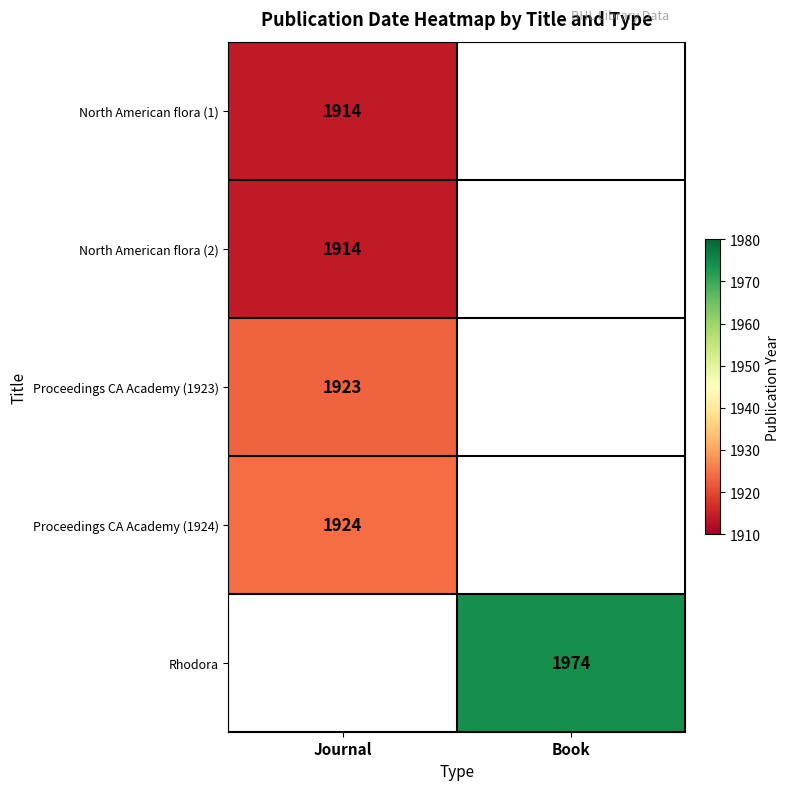

The value of Proceedings CA Academy (1924) at Journal is 1924. True or false?

True